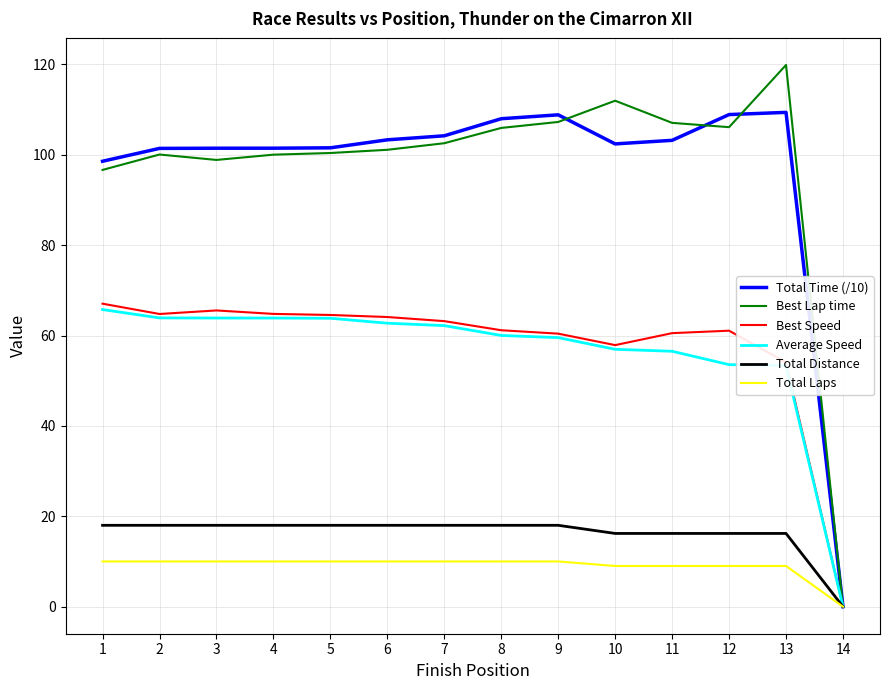

What is the spread (max minus min) of values at 13?

110.9